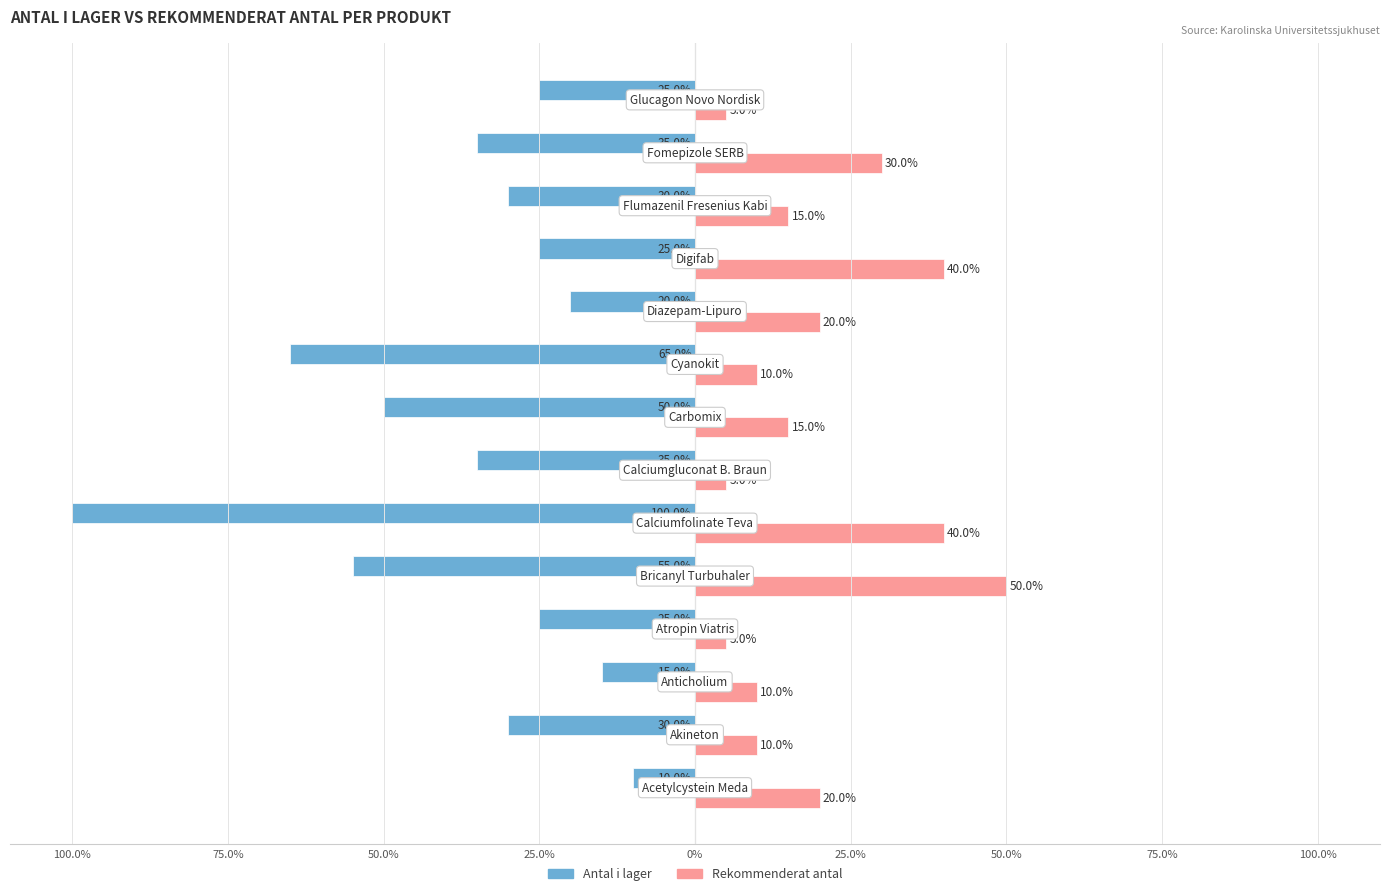

What are all the series names shown in the legend?

Antal i lager, Rekommenderat antal